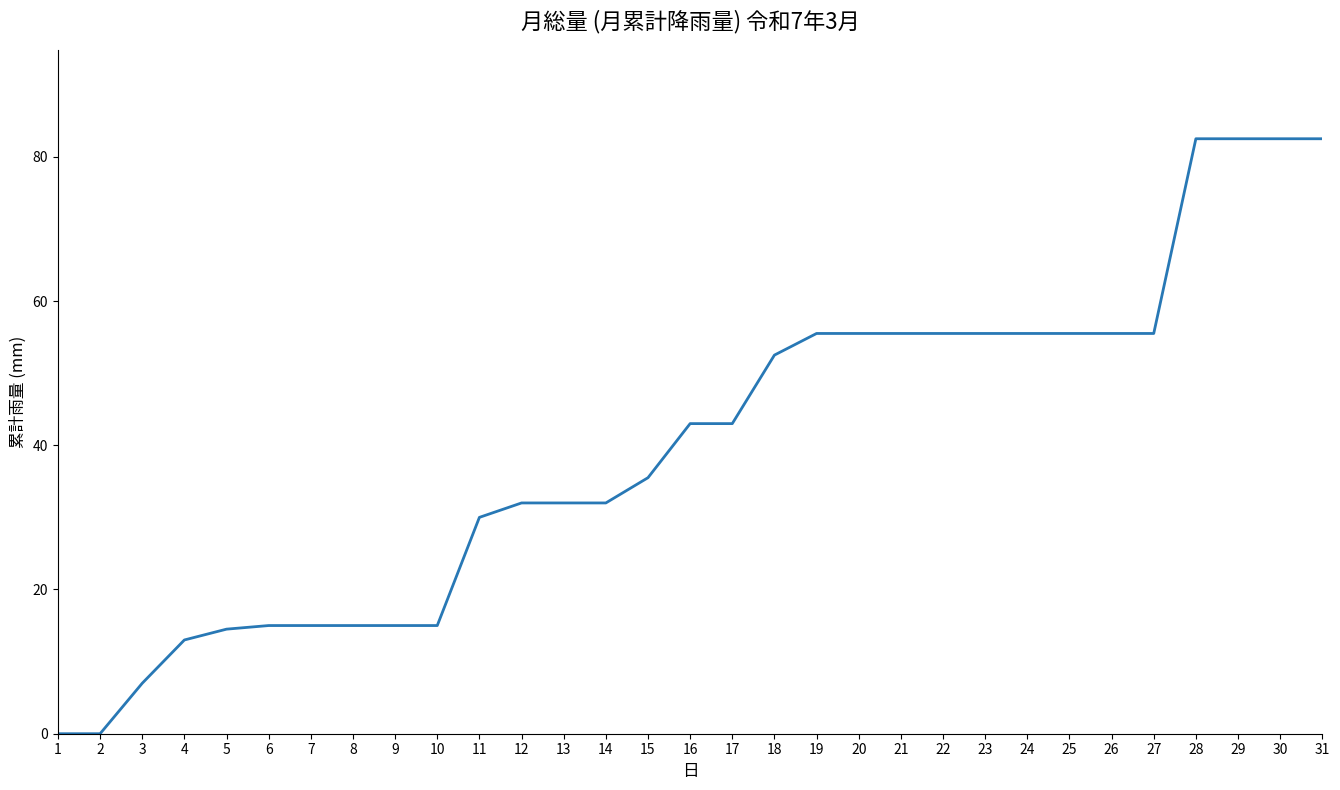

Does the chart have visible grid lines?

No